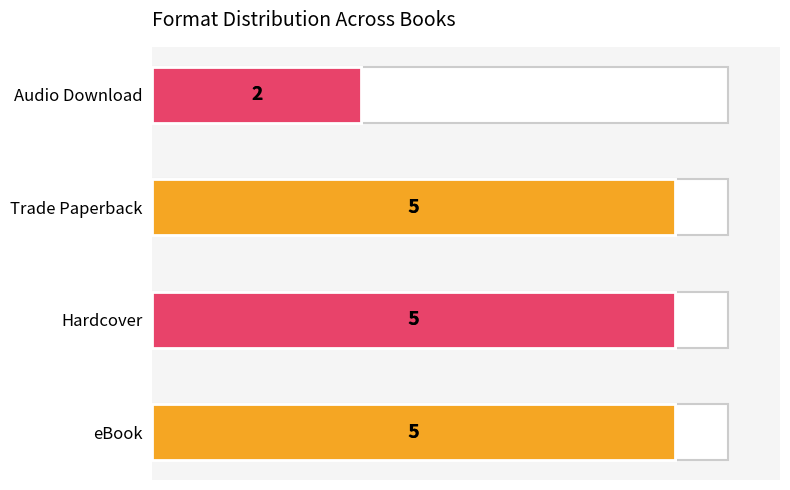

What is the maximum value shown in the chart?

5